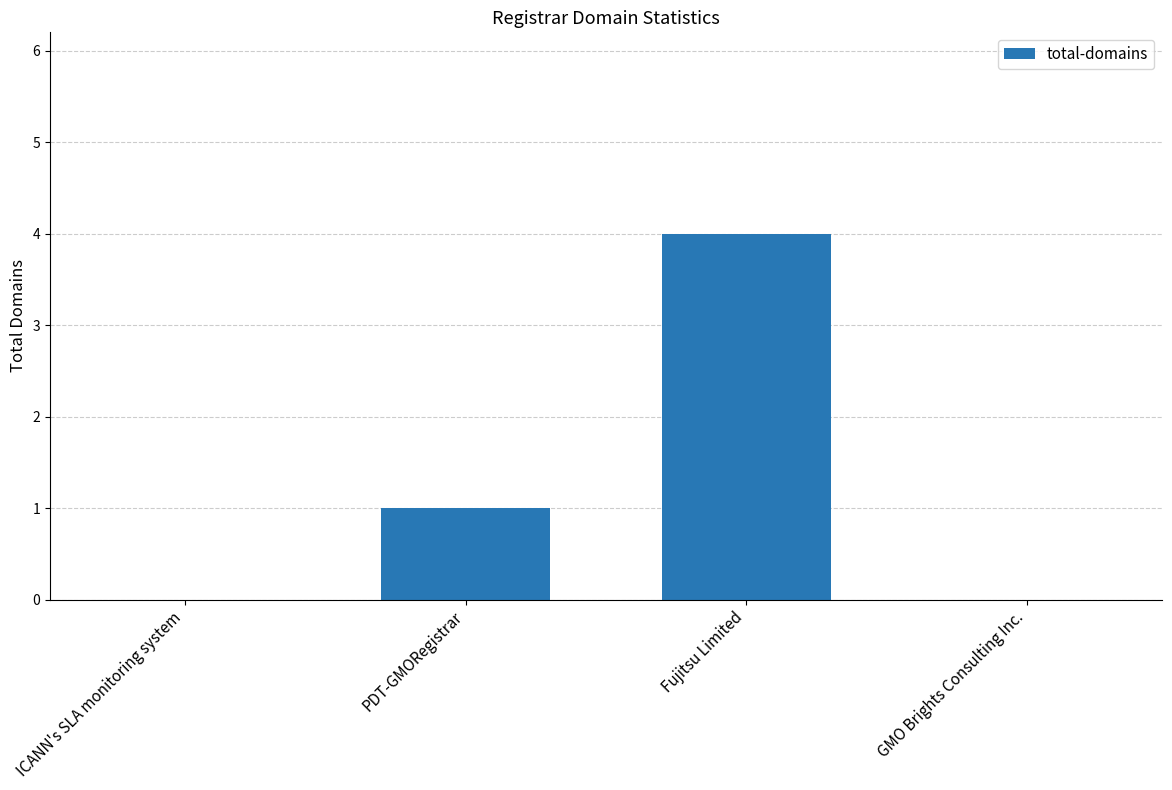

The value at GMO Brights Consulting Inc. is 3. True or false?

False